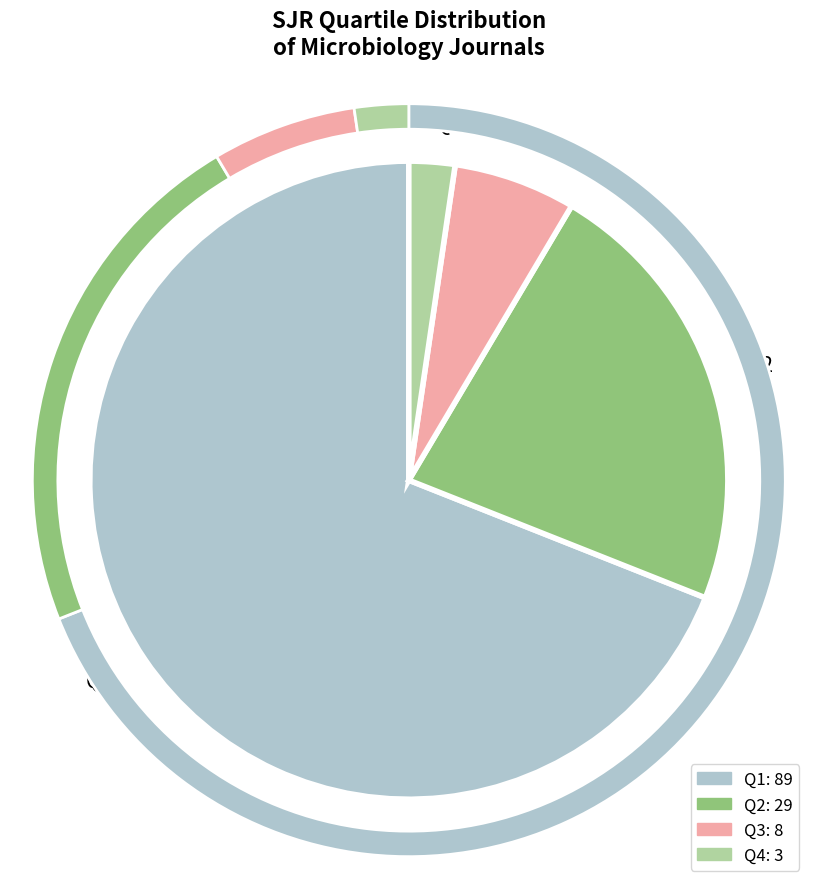

Which category has the biggest portion of the pie?

Q1